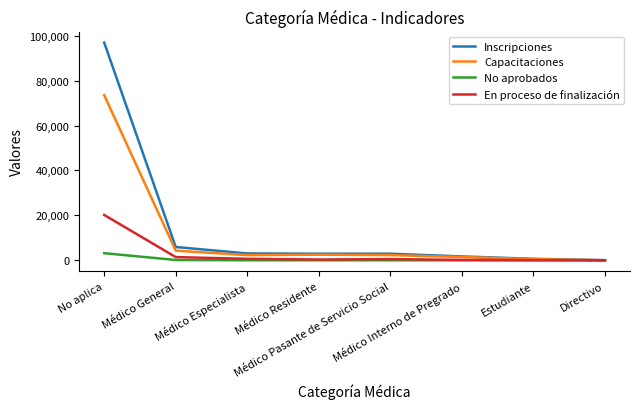

What is the highest value of the En proceso de finalización series?

20215